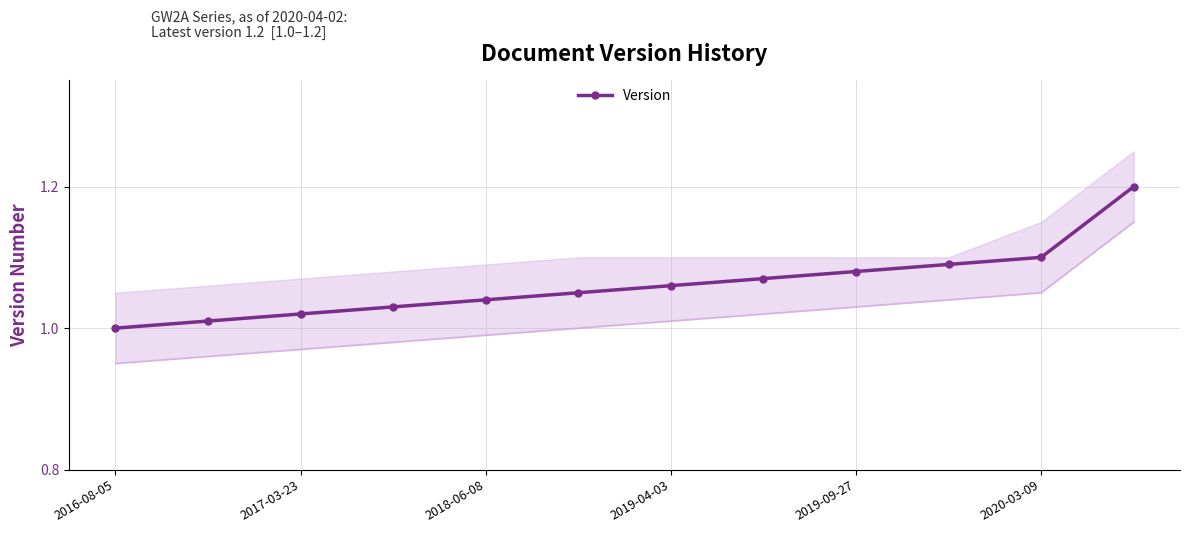

What is the sum of the values at 2016-08-05 and 7?

2.1